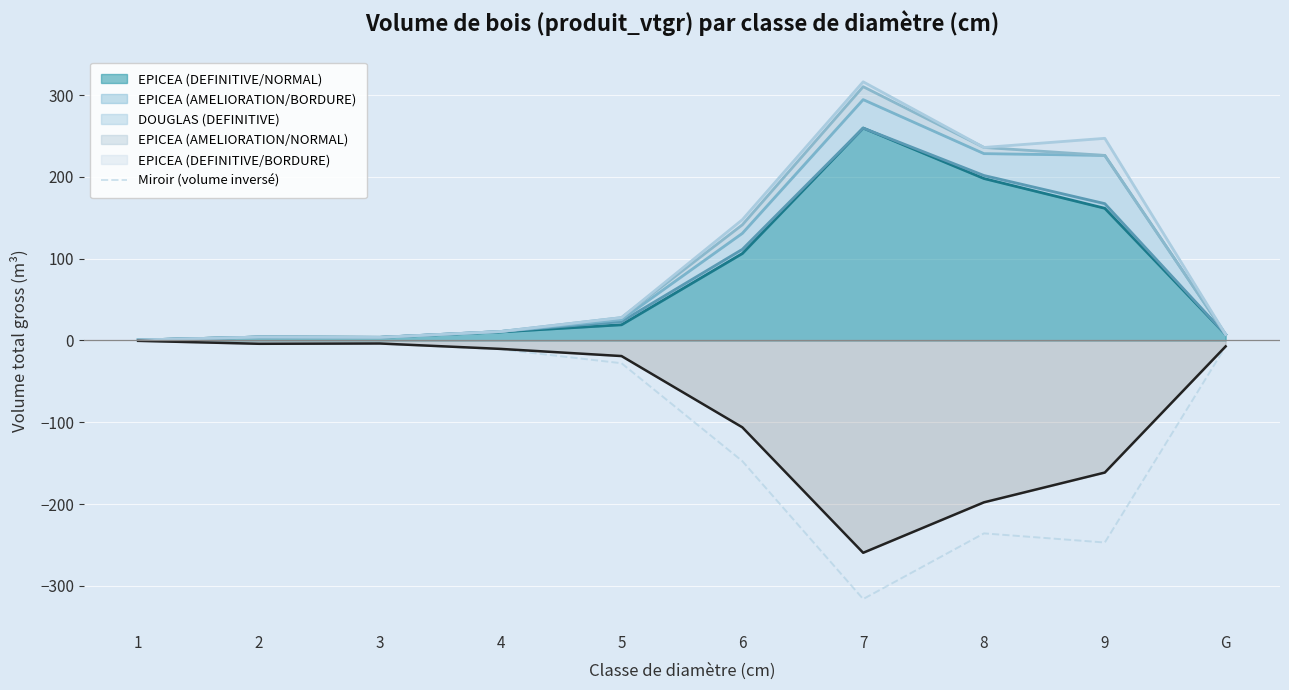

What is the approximate value at 7?

-316.2